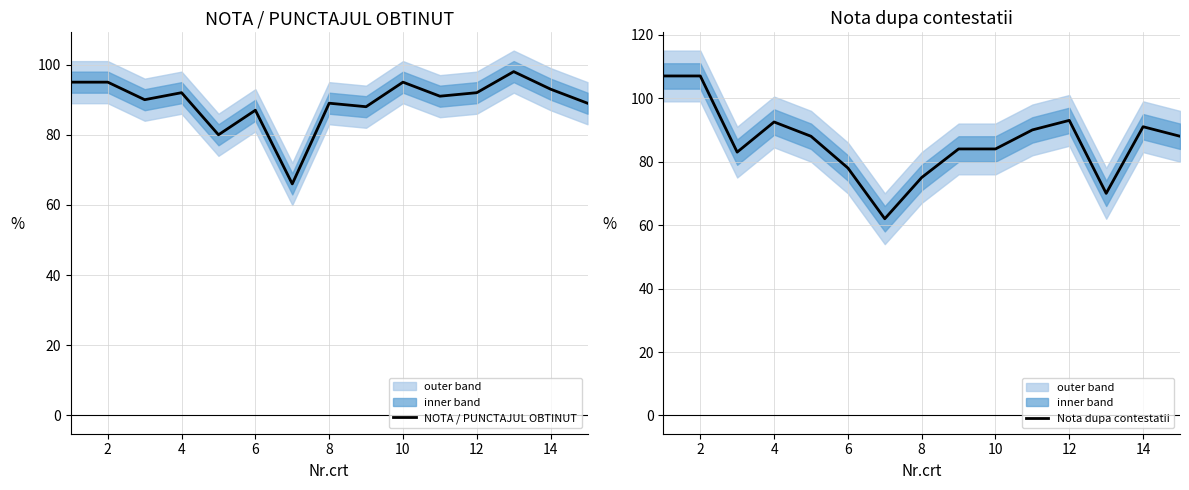

What is the maximum value for NOTA / PUNCTAJUL OBTINUT?

98